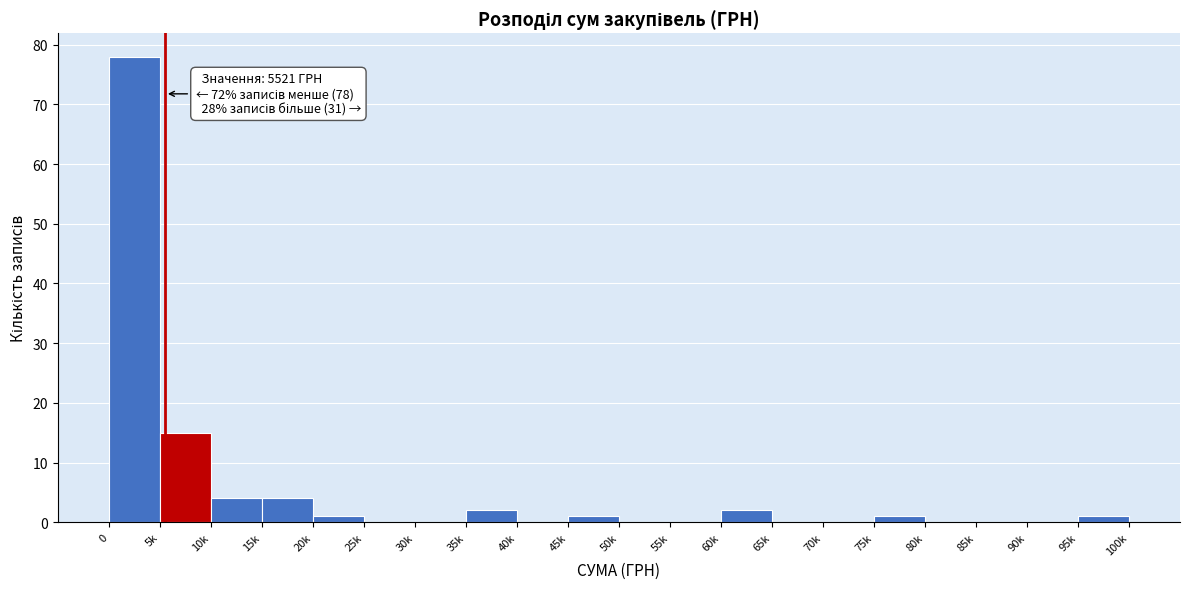

Reading right to left, what are all the values shown in this chart?

95k=1	90k=0	85k=0	80k=0	75k=1	70k=0	65k=0	60k=2	55k=0	50k=0	45k=1	40k=0	35k=2	30k=0	25k=0	20k=1	15k=4	10k=4	5k=15	0=78